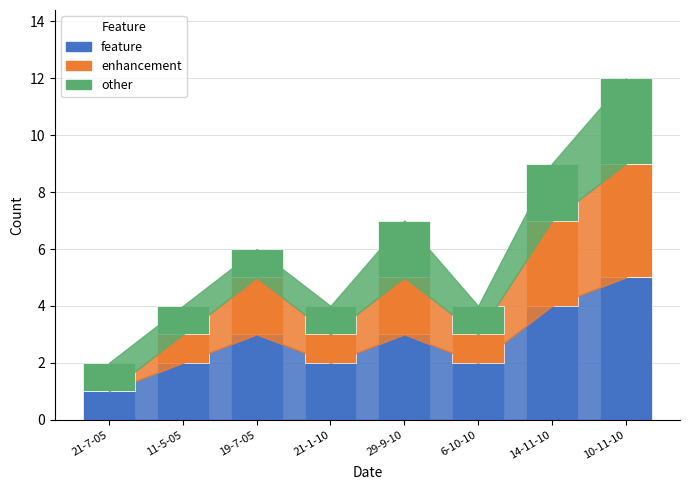

What is the maximum value for feature?

5